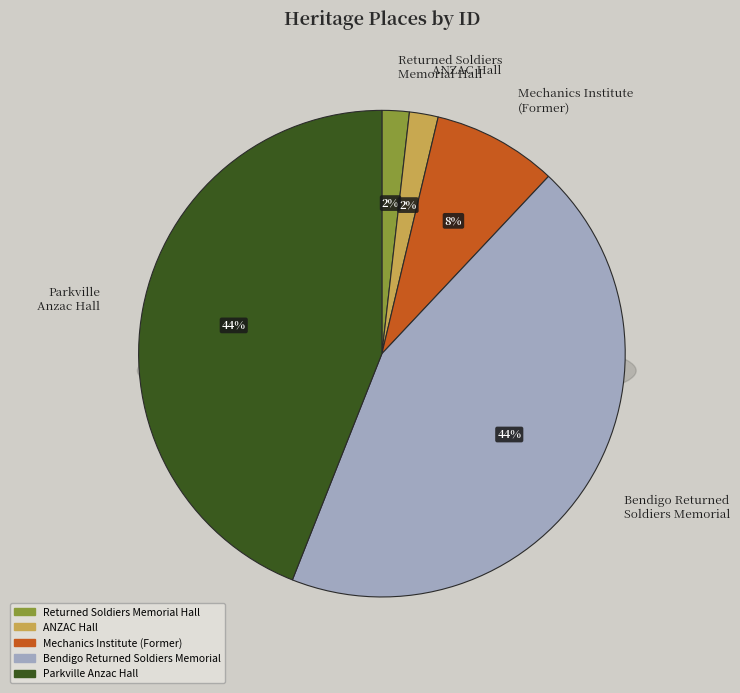

The RETURNED SOLDIERS MEMORIAL HALL slice represents 2% of the pie. True or false?

True